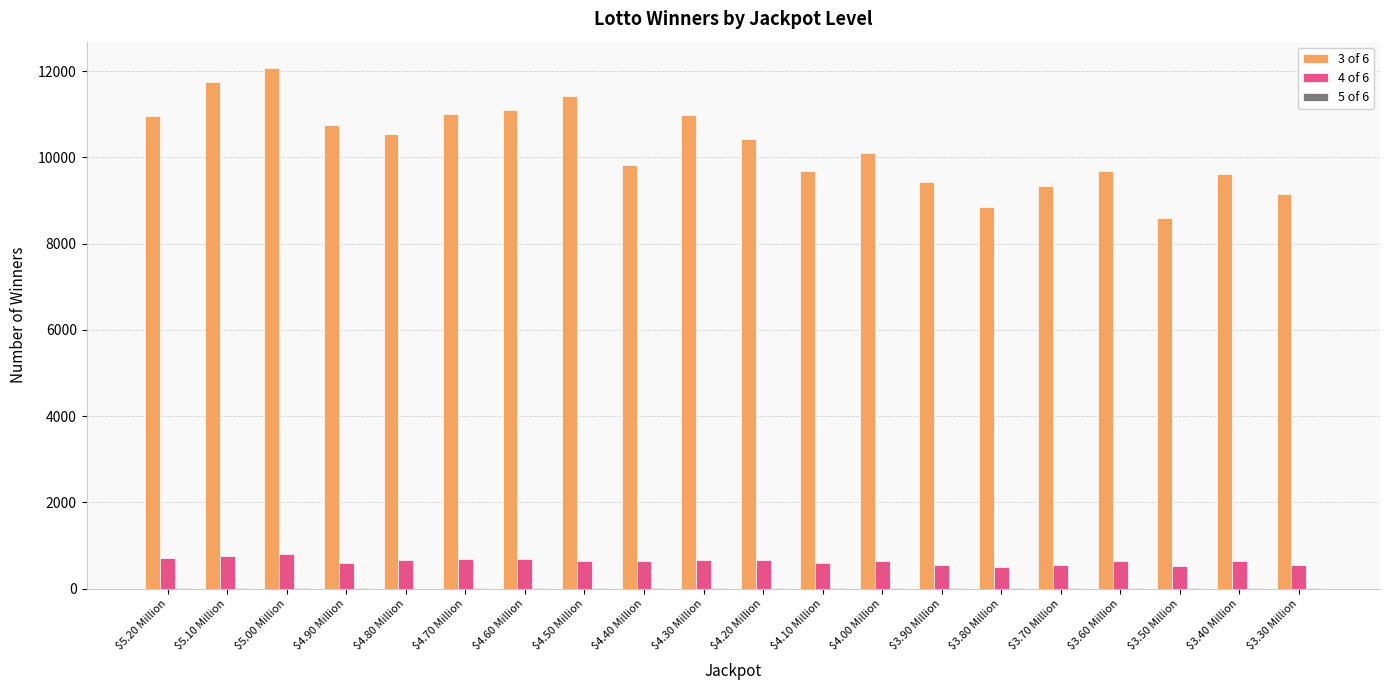

Which label corresponds to the largest value in the chart?

$5.00 Million